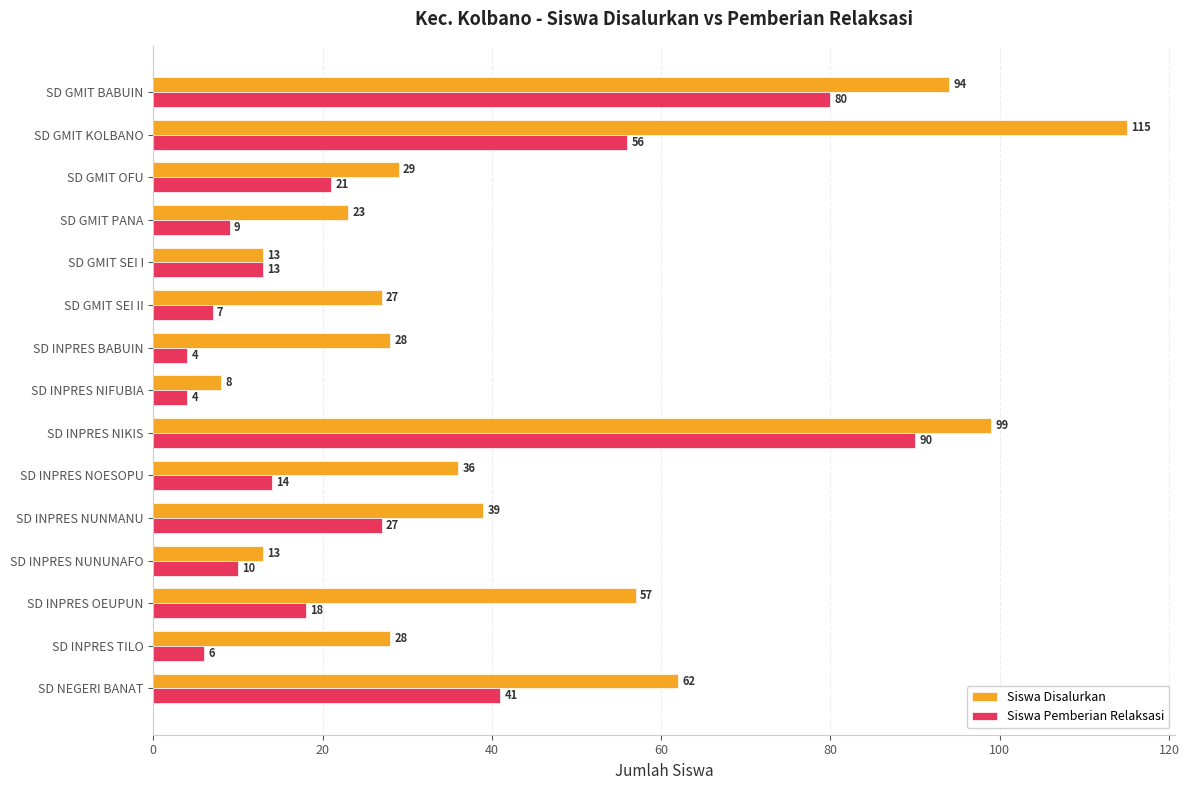

At which category is the sum across all series the highest?

SD INPRES NIKIS